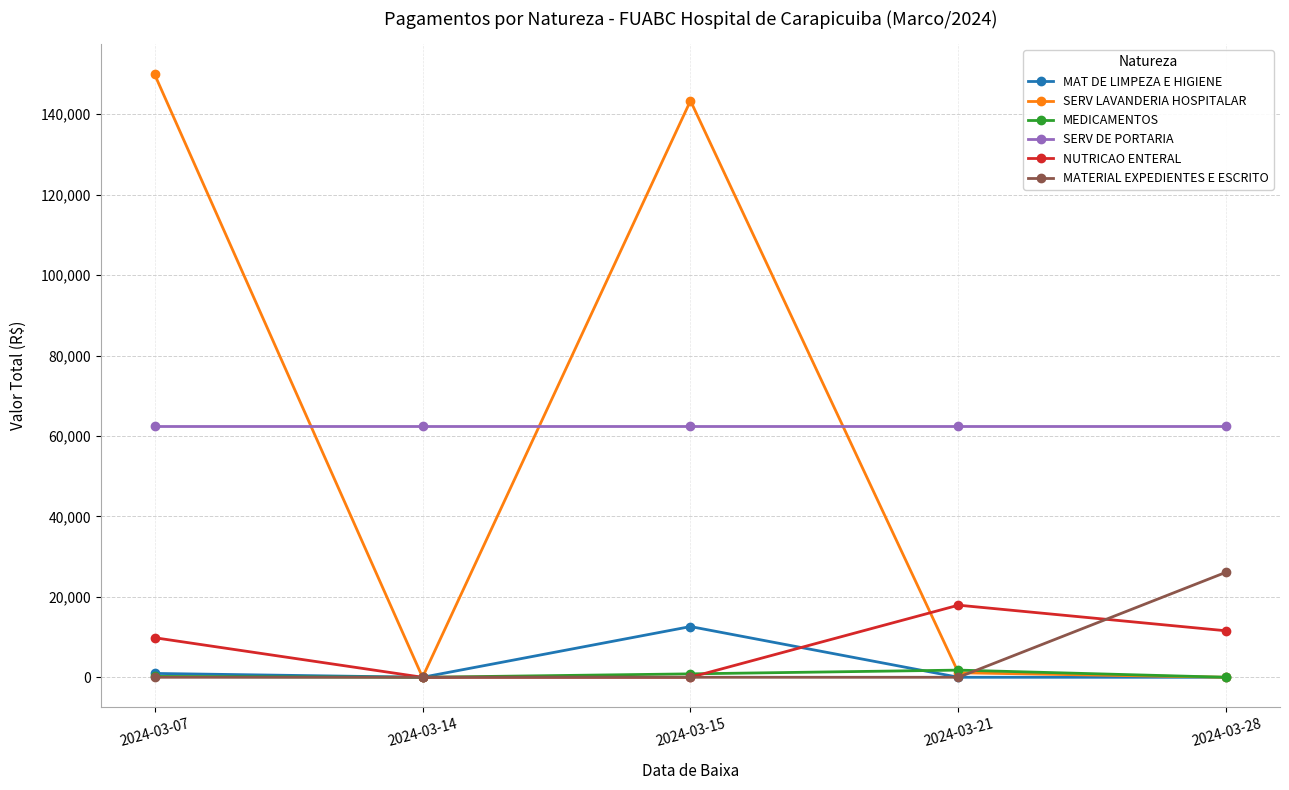

Between 2024-03-14 and 2024-03-15, which series saw the biggest shift?

SERV LAVANDERIA HOSPITALAR